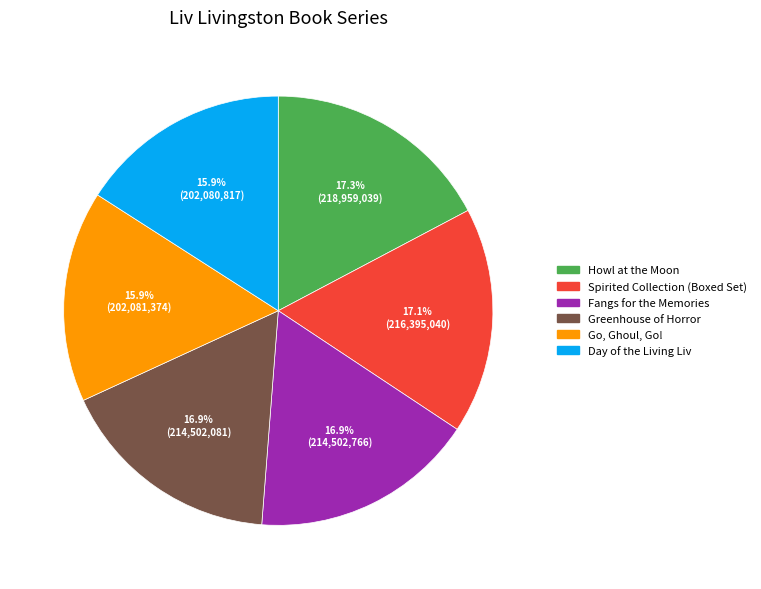

Does Spirited Collection (Boxed Set) account for over 50% of the chart?

No